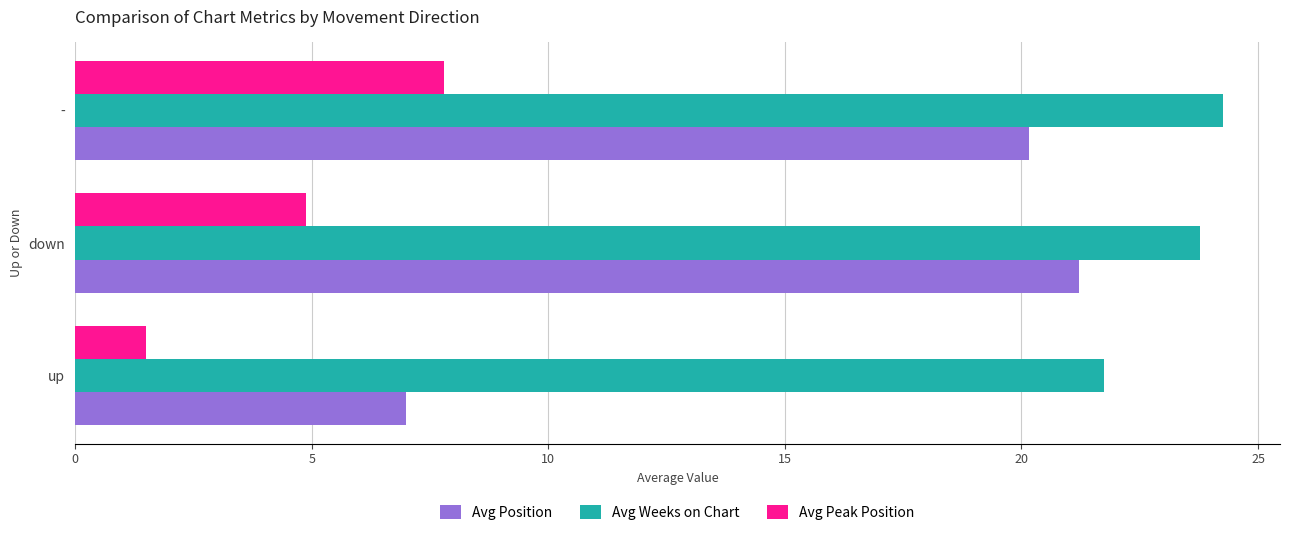

What is the spread (max minus min) of values at -?

16.5